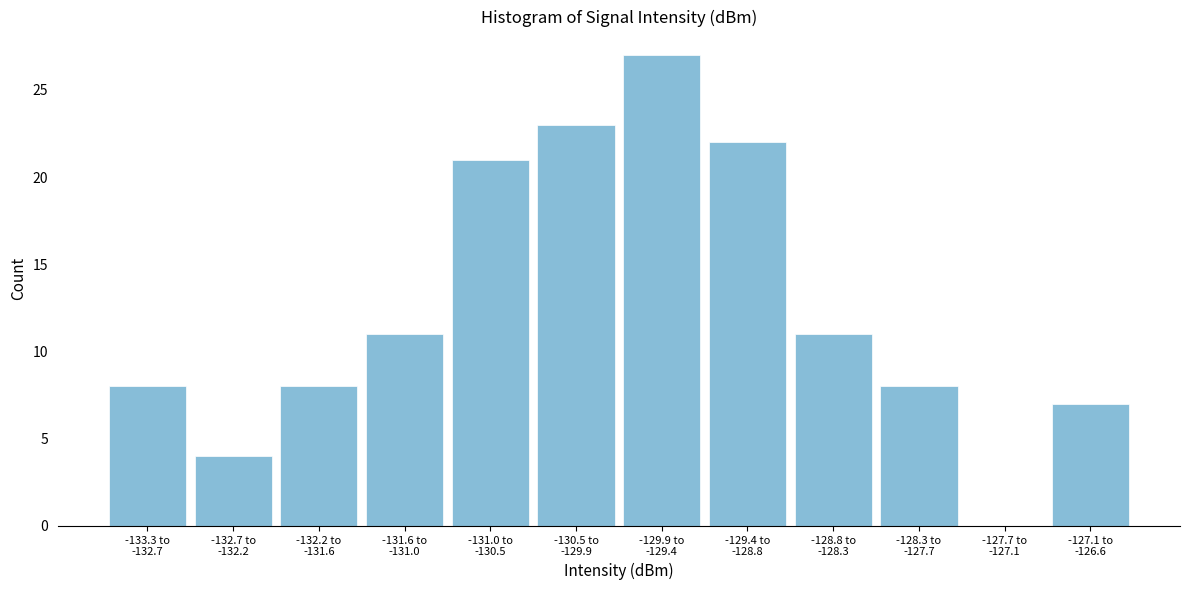

What is the sum of all values?

150